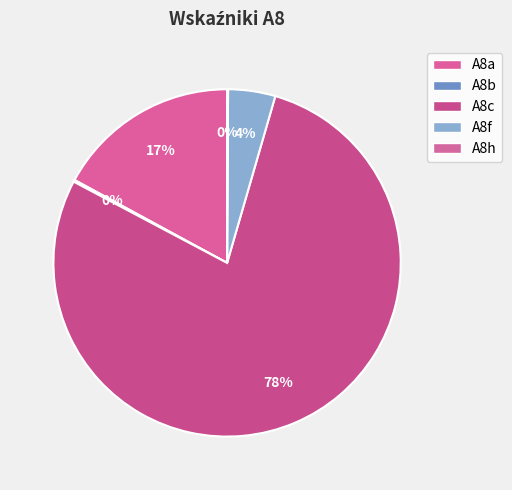

What is the change in value from A8c to A8f?

-73.8